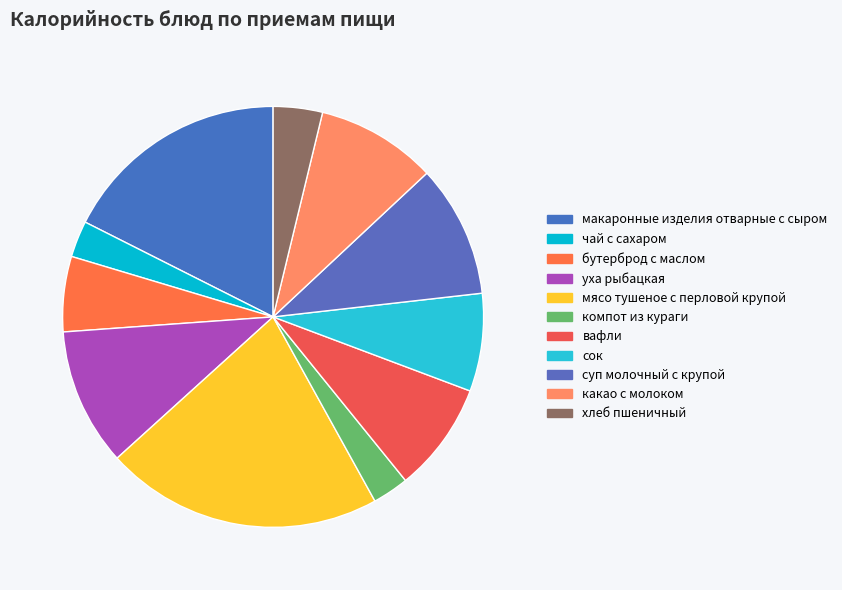

Count the number of slices in the pie.

11